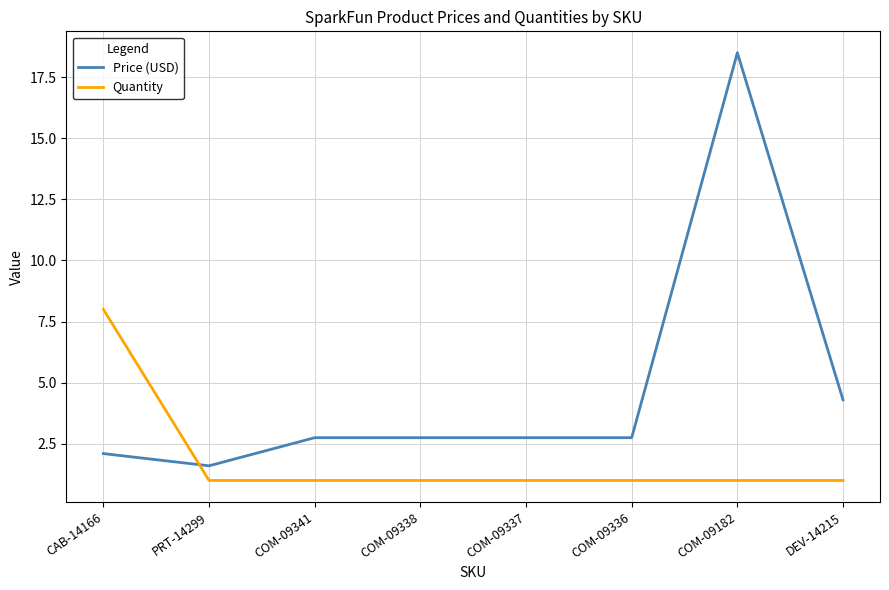

At PRT-14299, list the series in order from largest to smallest.

Price (USD), Quantity